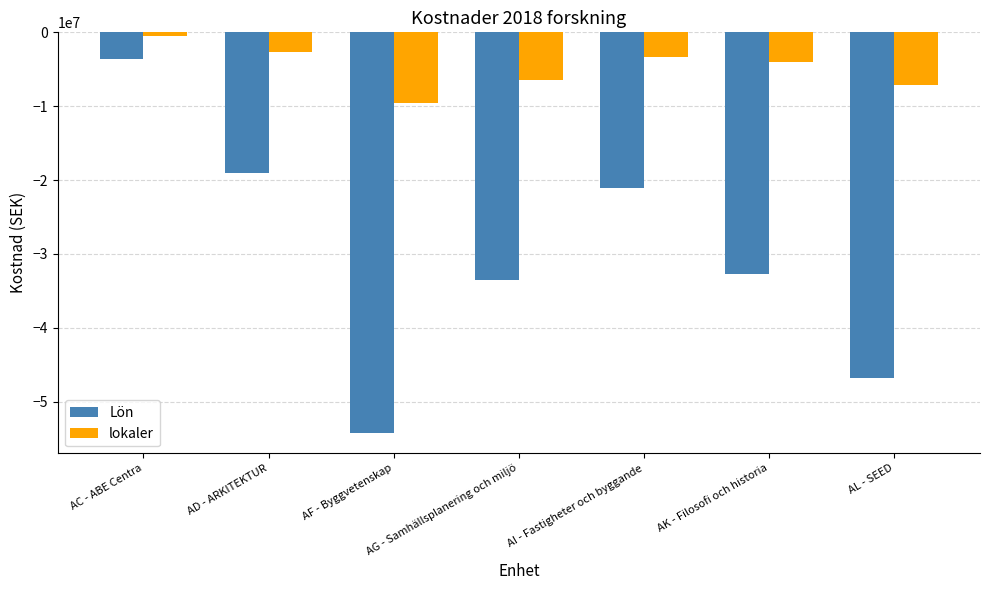

Which series has the largest range (max minus min)?

Lön